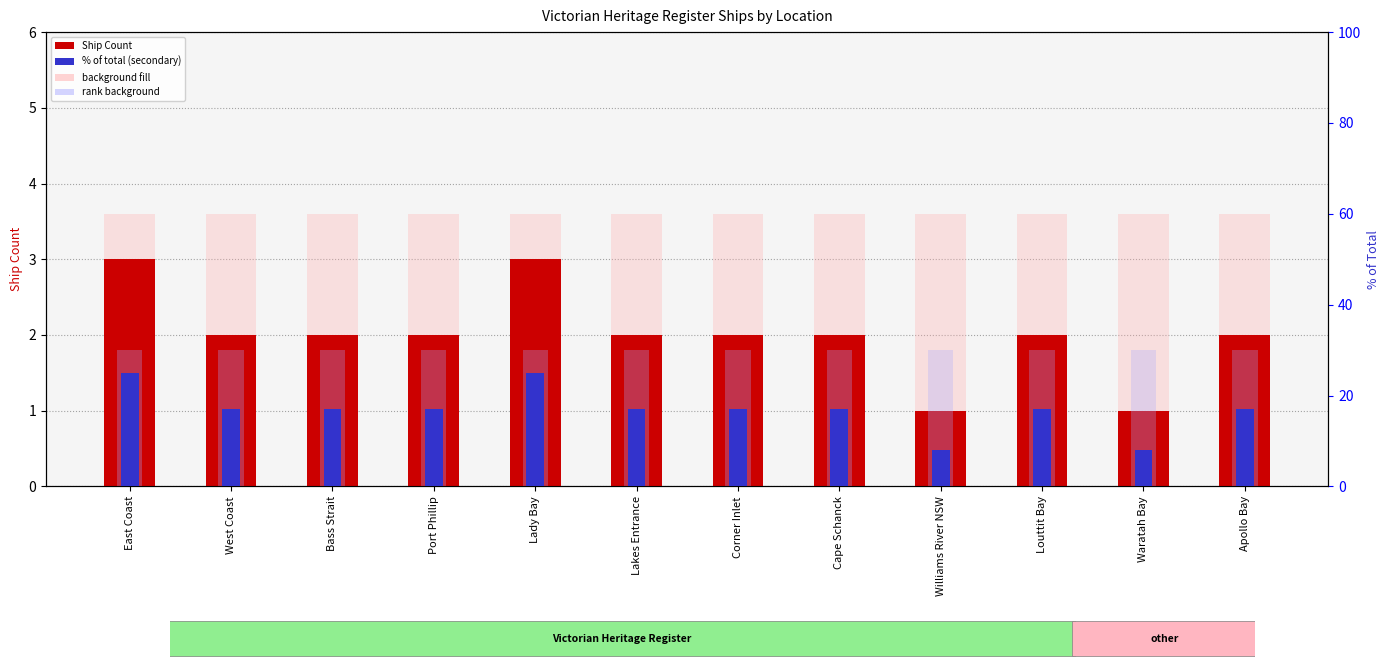

What is the label of the 12th bar from the right?

East Coast